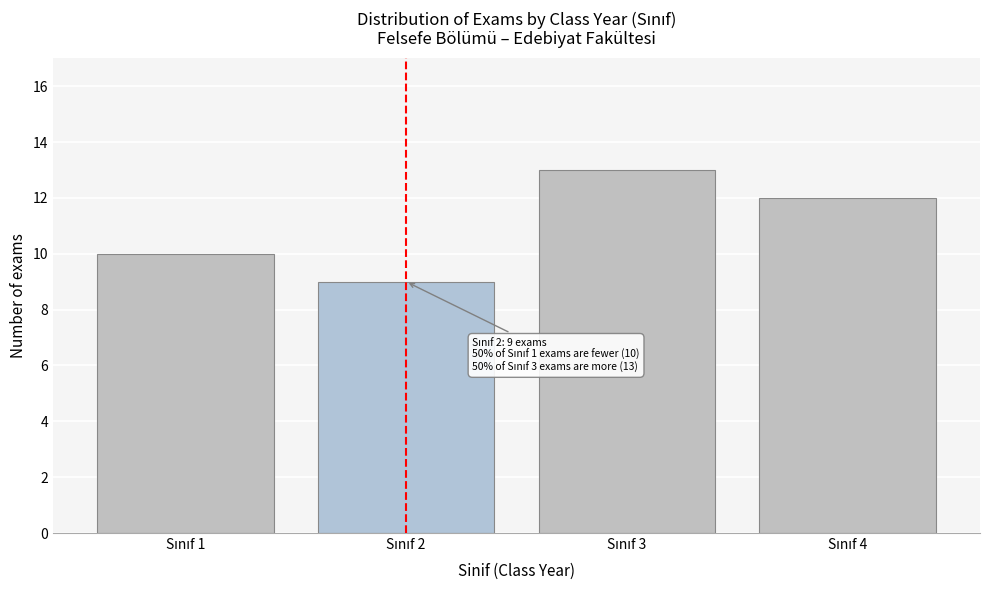

Reading left to right, extract all data points from this chart.

10	9	13	12